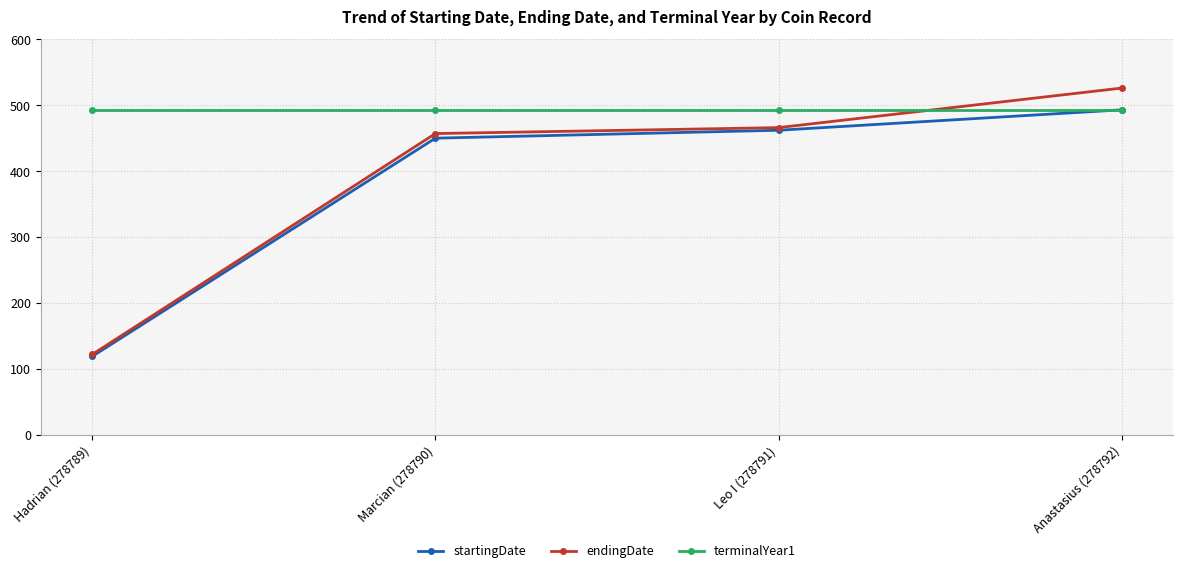

What are all the series names shown in the legend?

startingDate, endingDate, terminalYear1